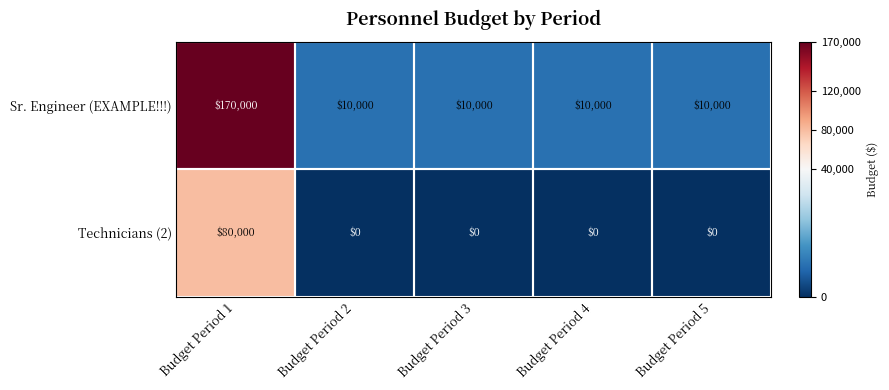

What is the difference between the maximum and second lowest values in the Sr. Engineer (EXAMPLE!!!) series?

160000